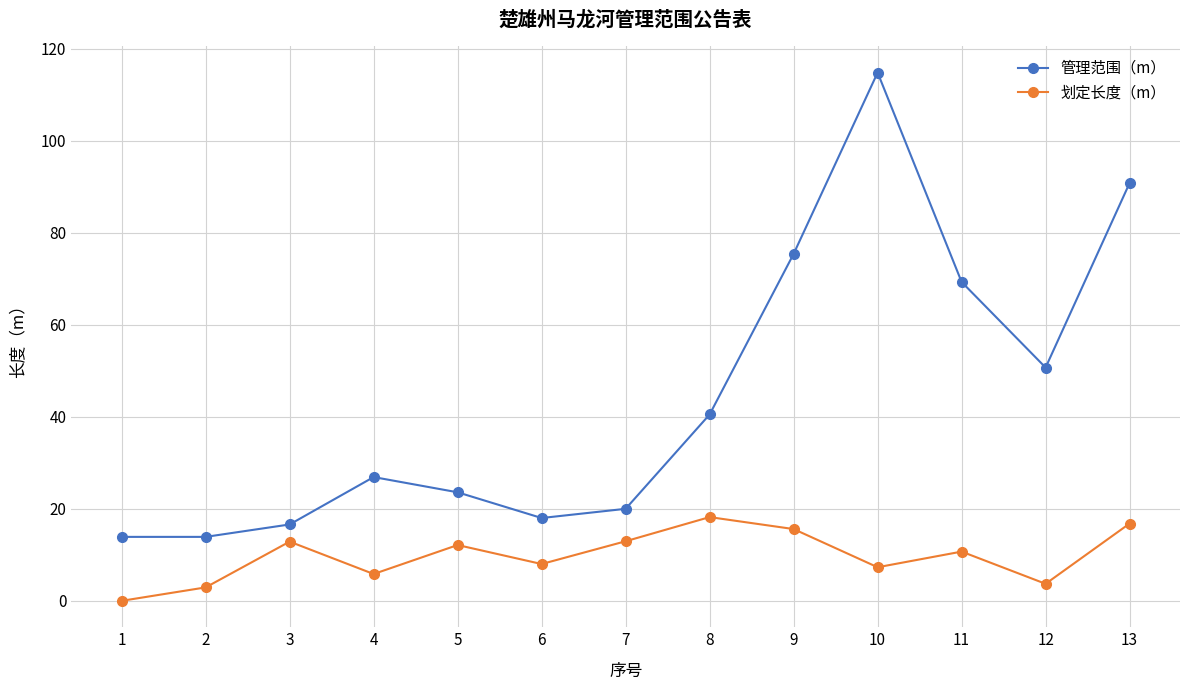

What is the difference between the maximum and second lowest values in the 管理范围（m） series?

100.9